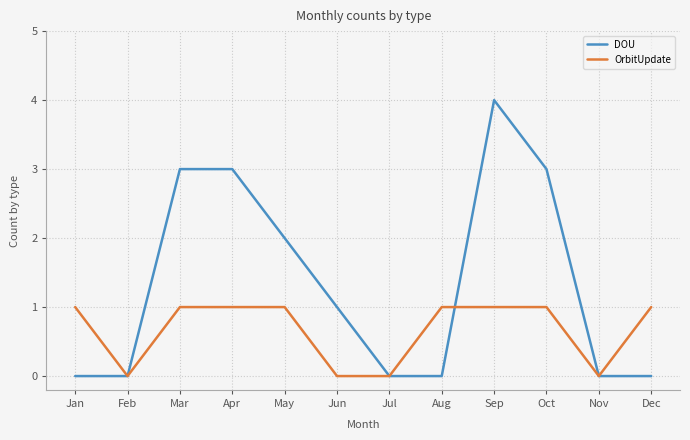

Rank the series by their maximum value, from lowest to highest.

OrbitUpdate, DOU